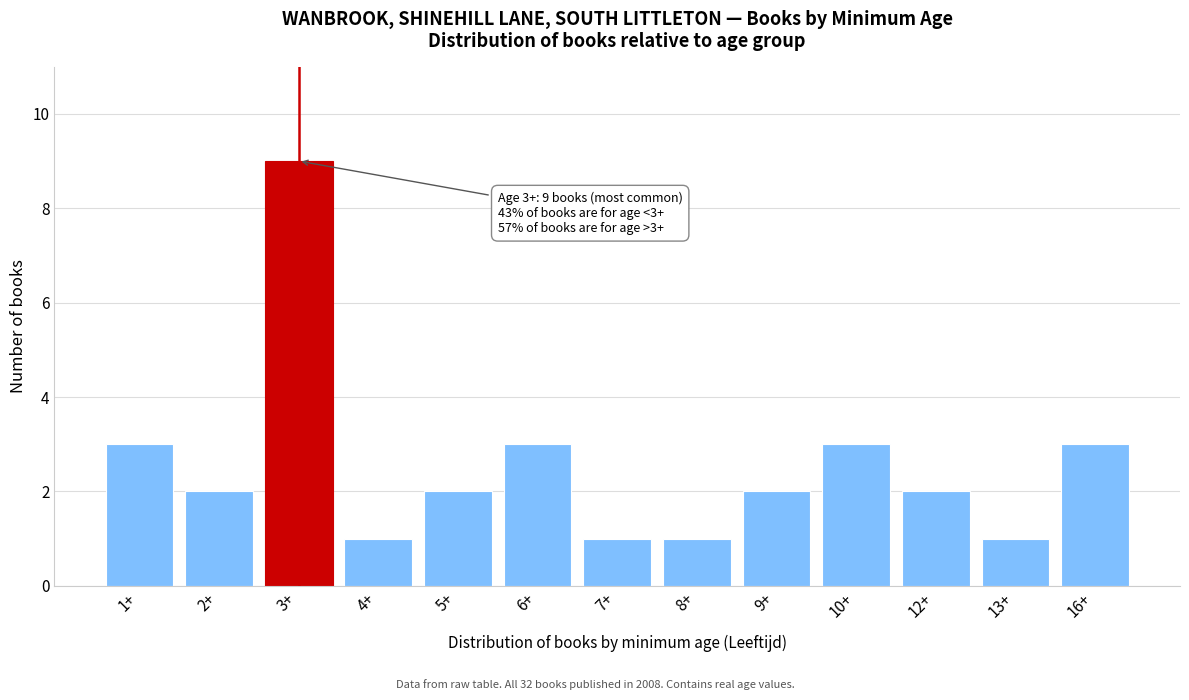

Reading left to right, what are all the values shown in this chart?

1+=3	2+=2	3+=9	4+=1	5+=2	6+=3	7+=1	8+=1	9+=2	10+=3	12+=2	13+=1	16+=3